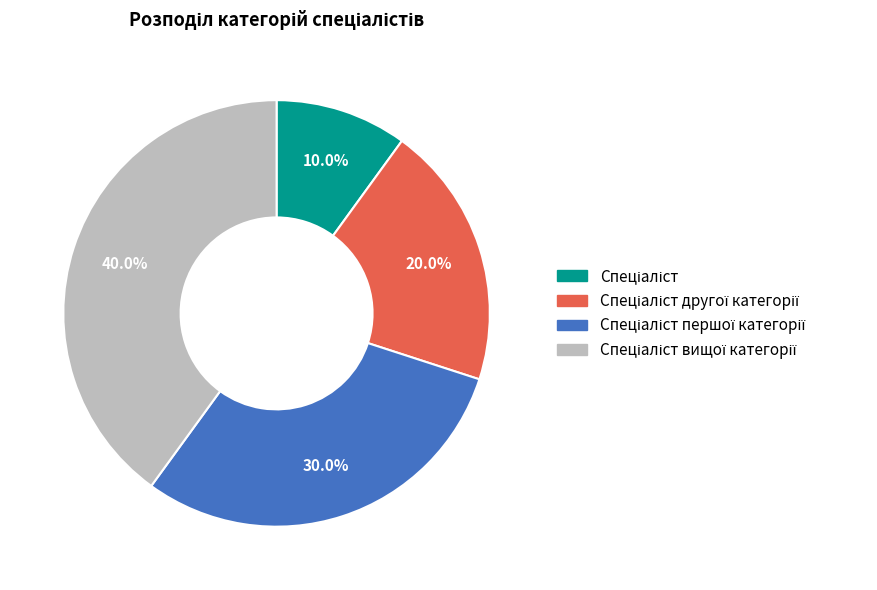

Does any single category account for the majority?

No